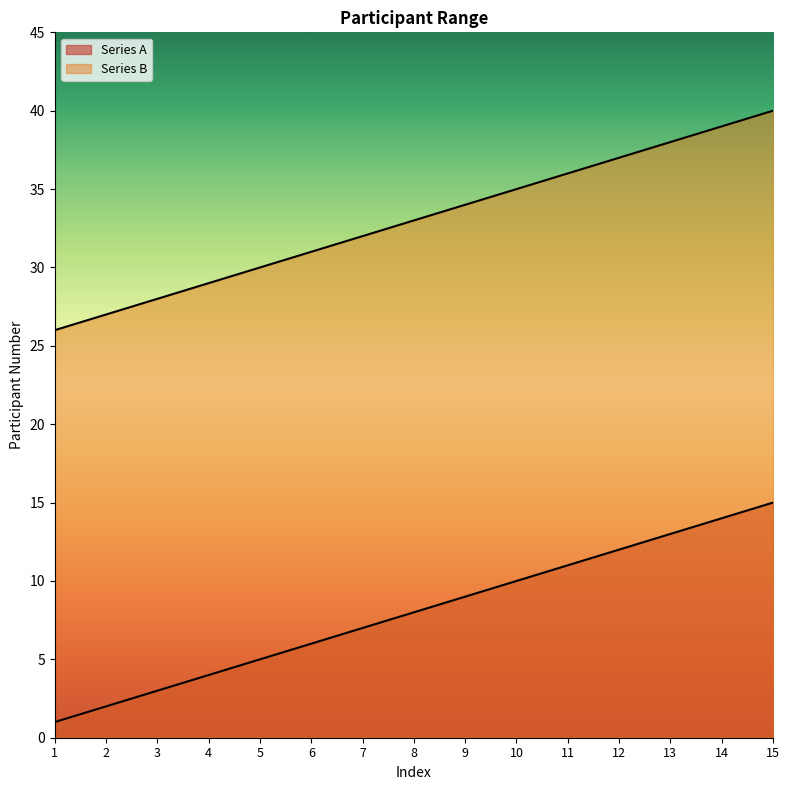

What are all the series names shown in the legend?

Series A, Series B